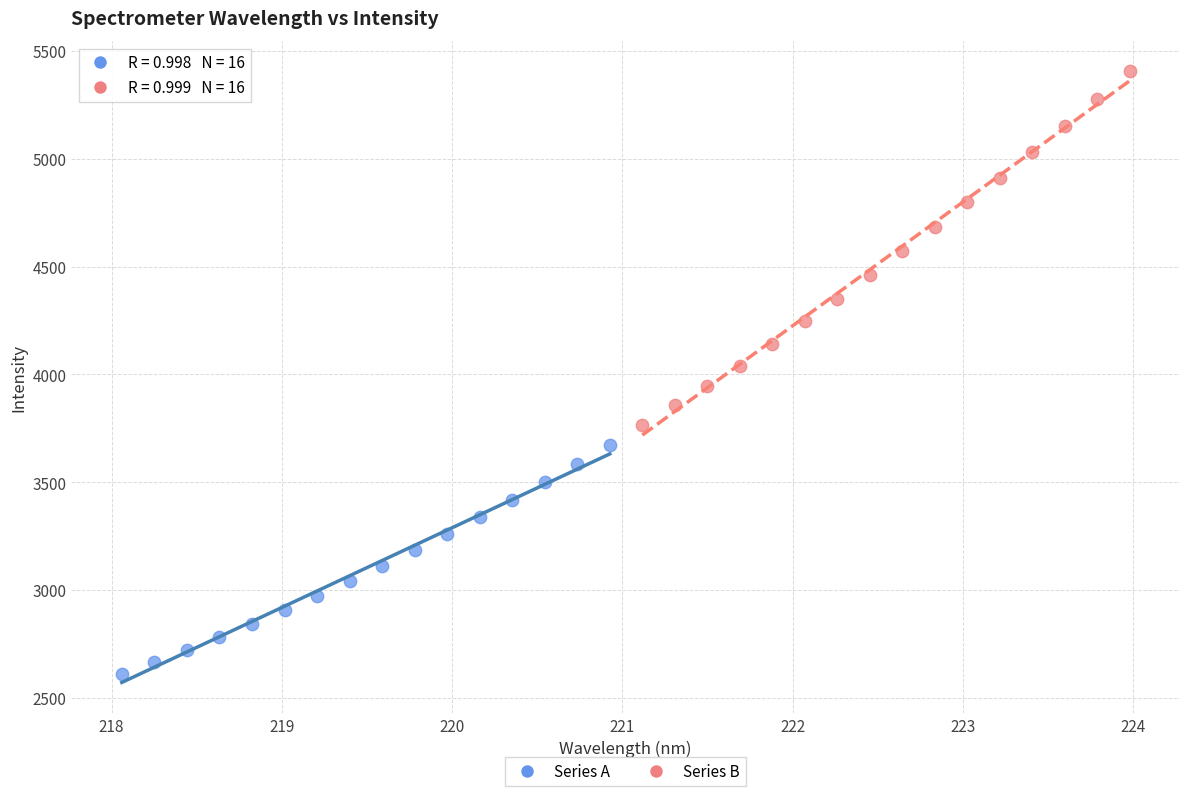

Which series reaches the maximum Y coordinate?

Series B